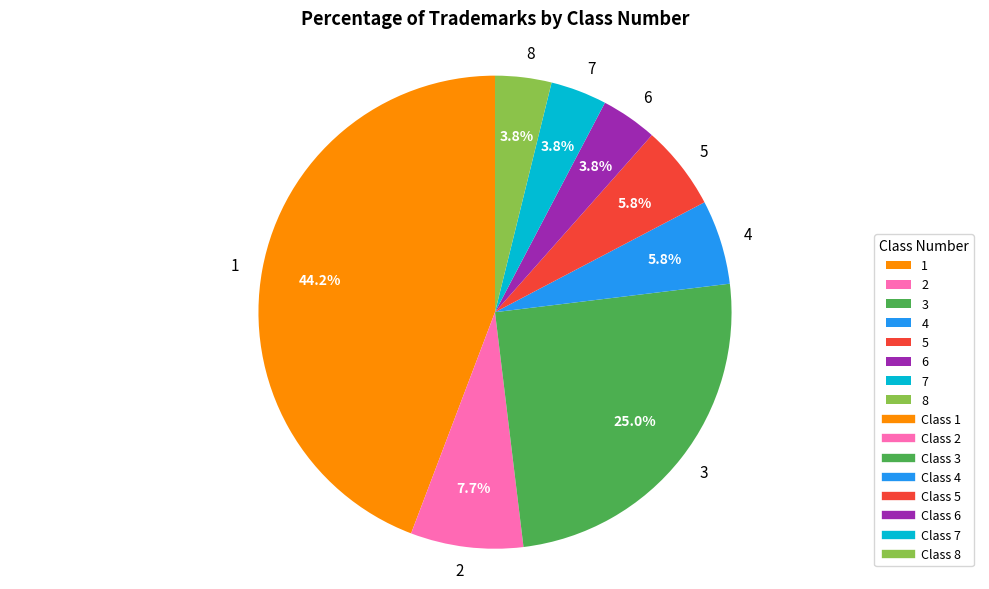

Is it true that 3 is 25% of the pie?

True